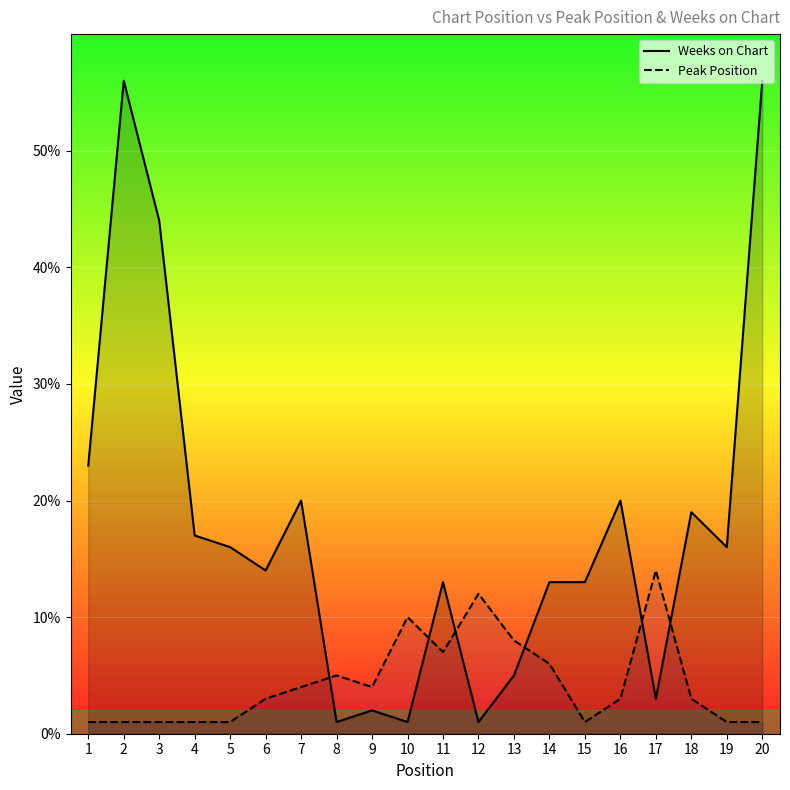

At how many categories does at least one series exceed 23?

3